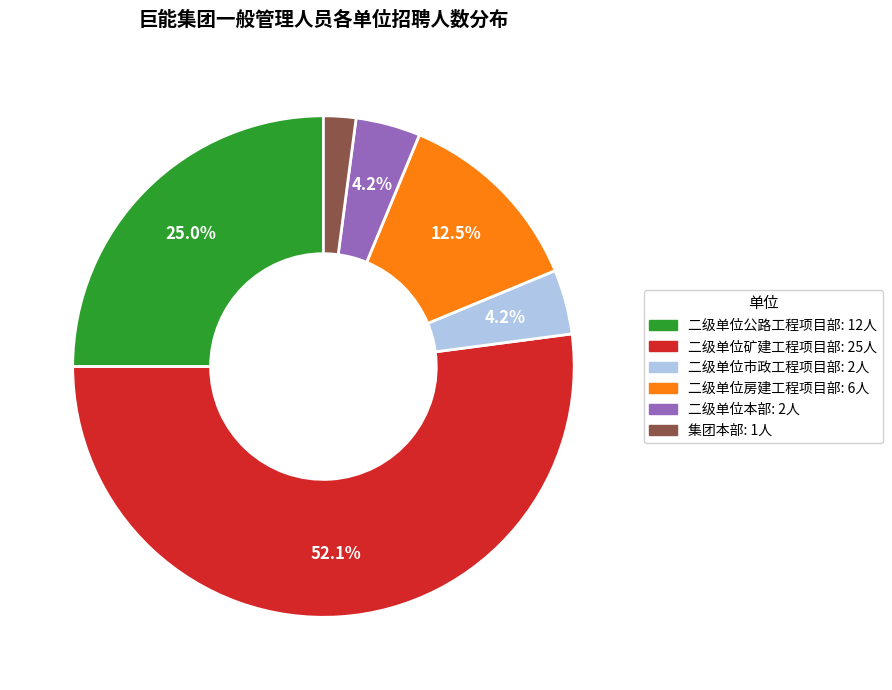

Is the sum of 二级单位房建工程项目部 and 集团本部 greater than half?

No